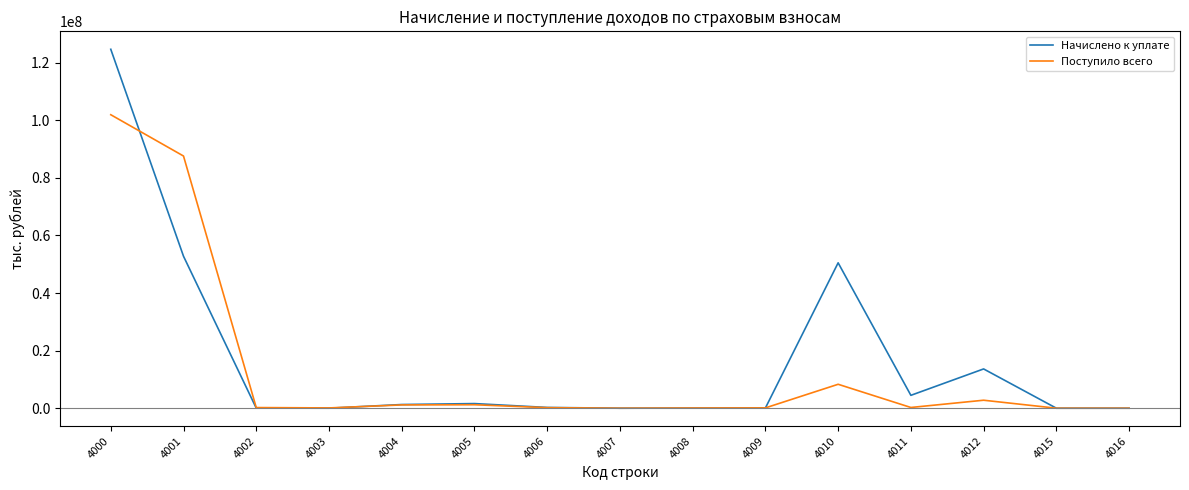

What is the sum of all Поступило всего values?

203826290